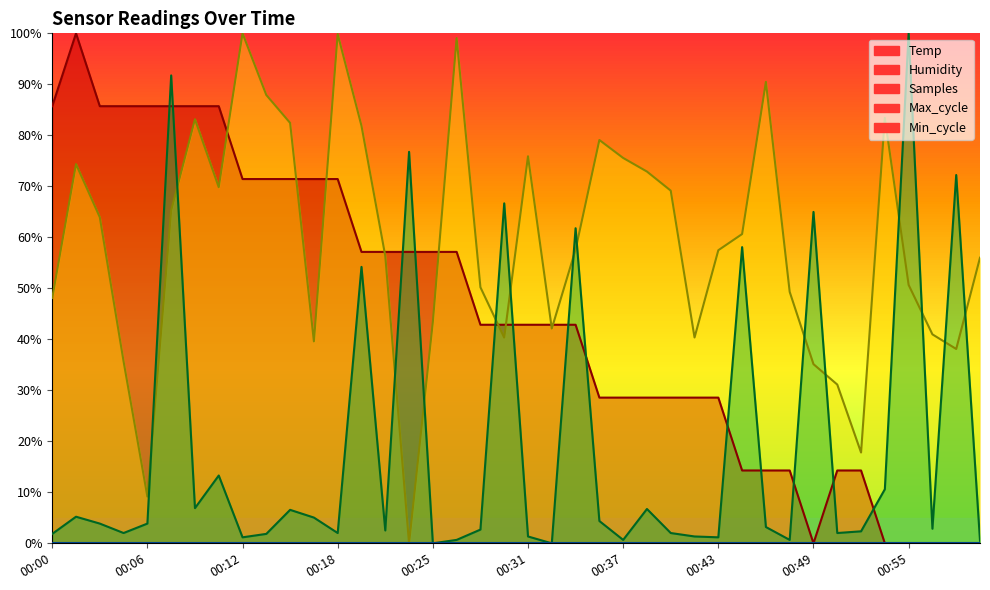

What is the sum of the values at 00:29 and 00:03?

128.6